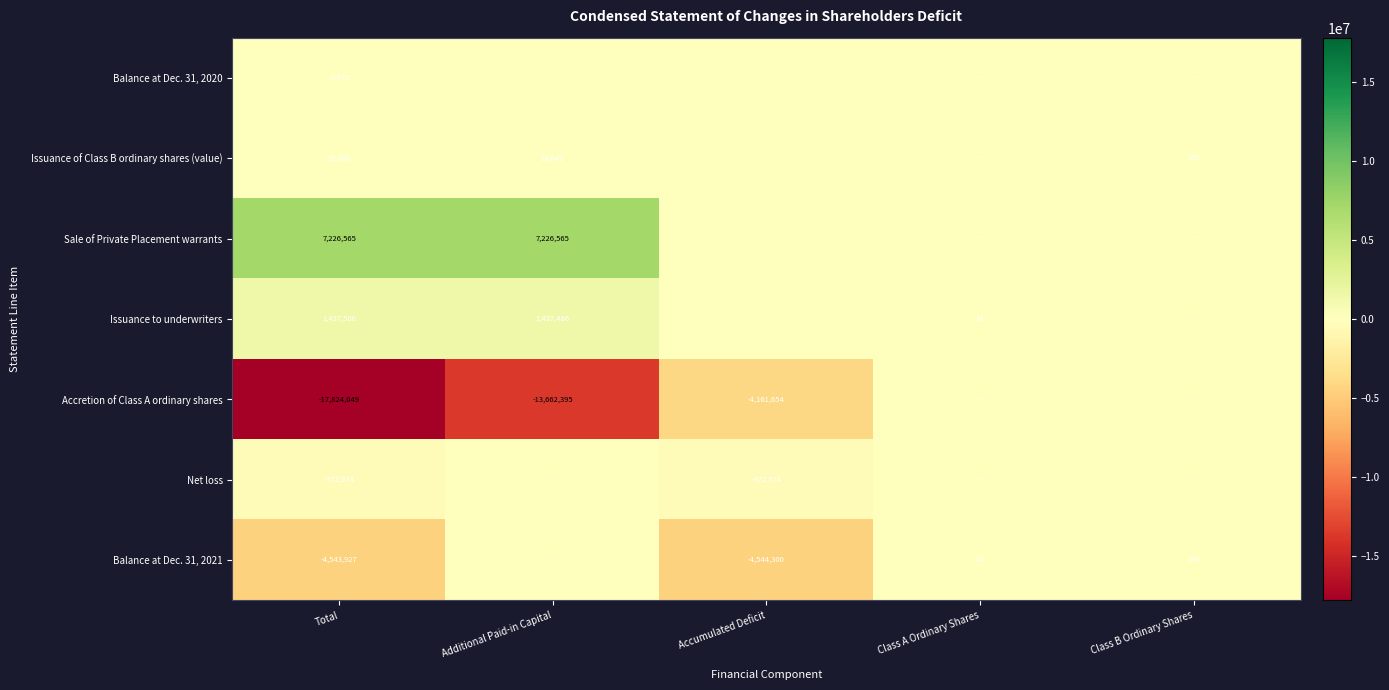

True or false: Net loss has a value of -372974 at Total.

True